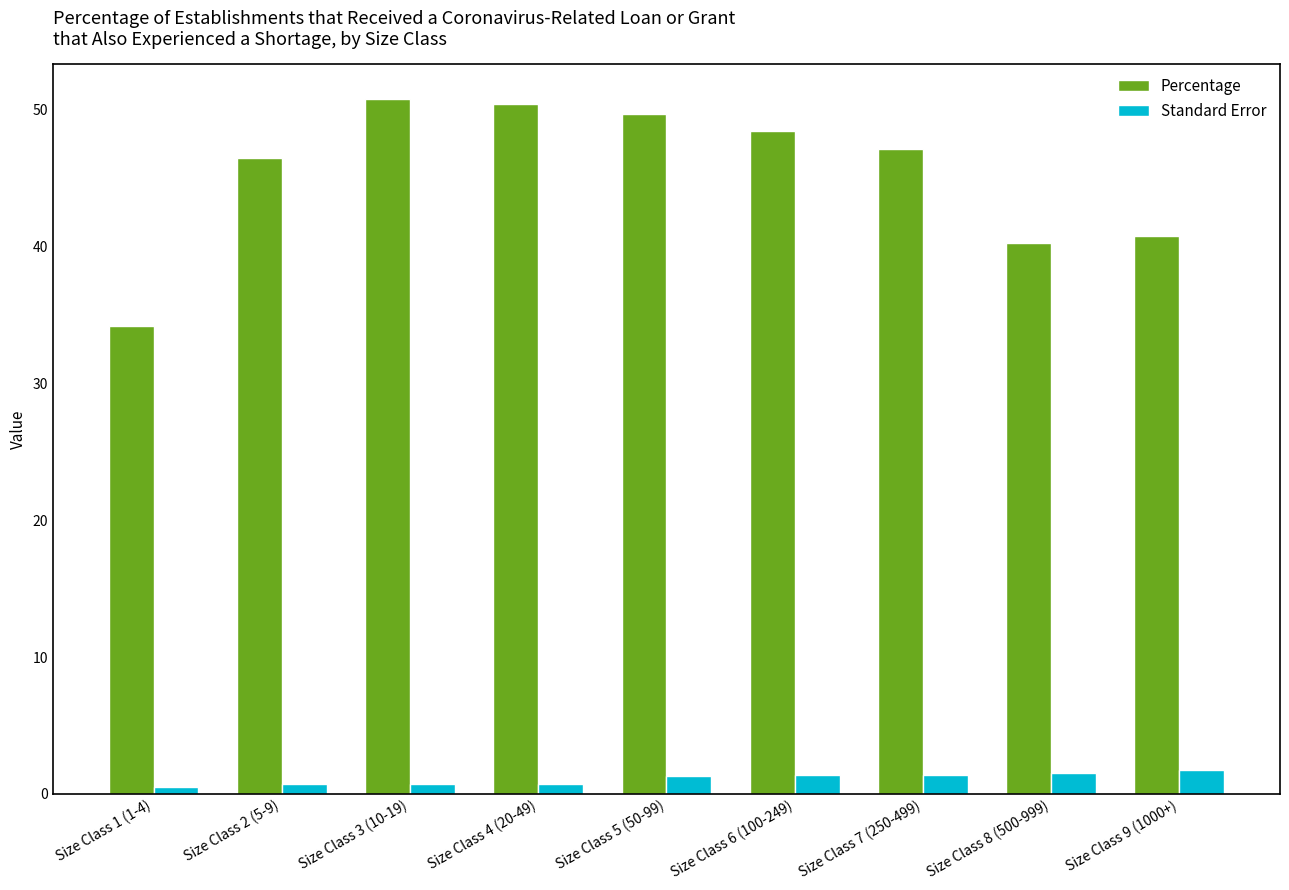

What are all the series names shown in the legend?

Percentage, Standard Error